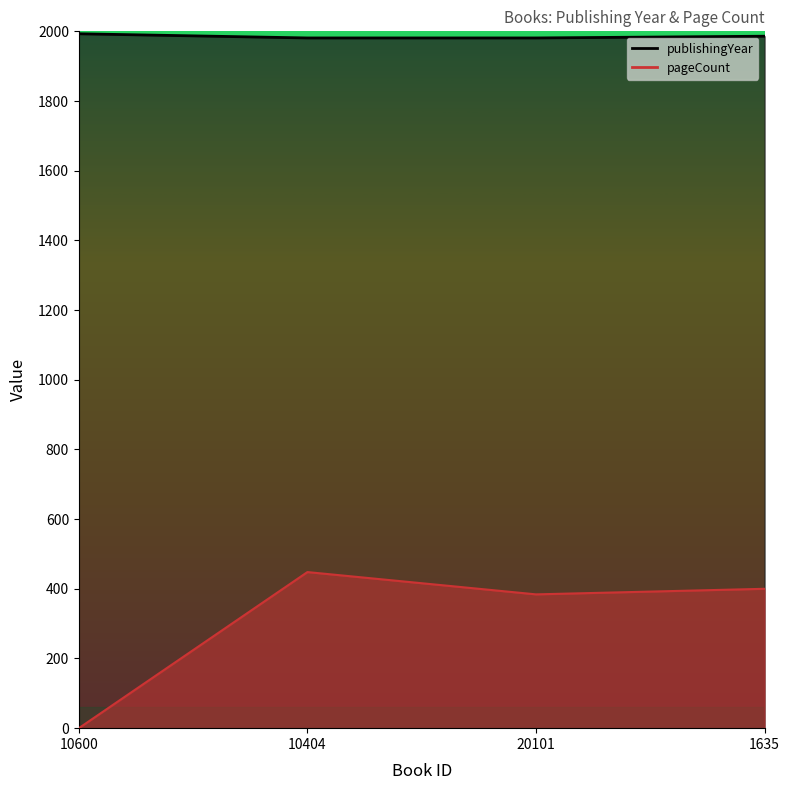

What is the value of the pageCount point at the 2nd from the left?

448